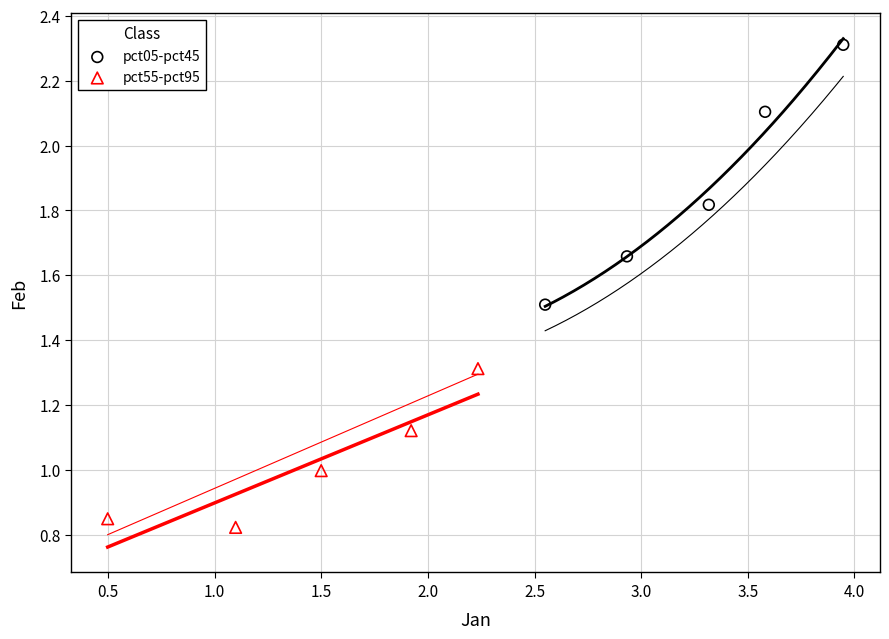

What are all the series names shown in the legend?

pct05-pct45, pct55-pct95